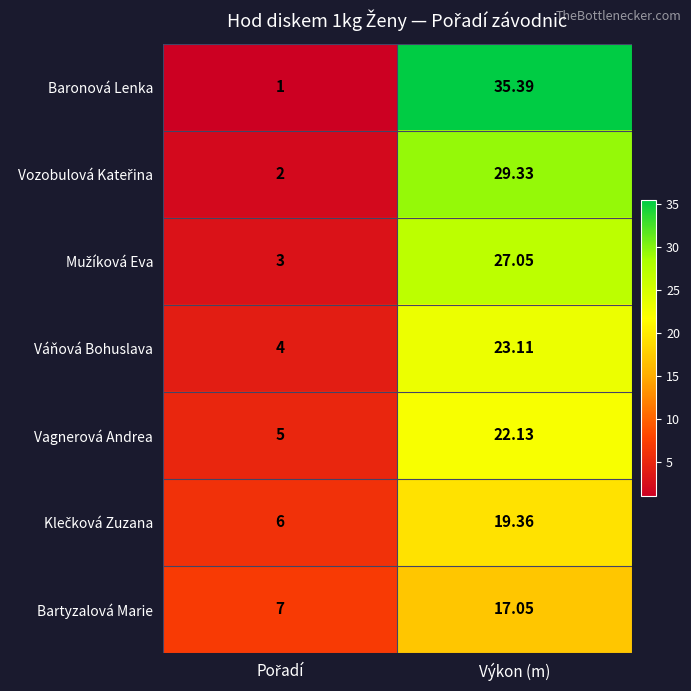

Which series has the widest spread of values?

Baronová Lenka